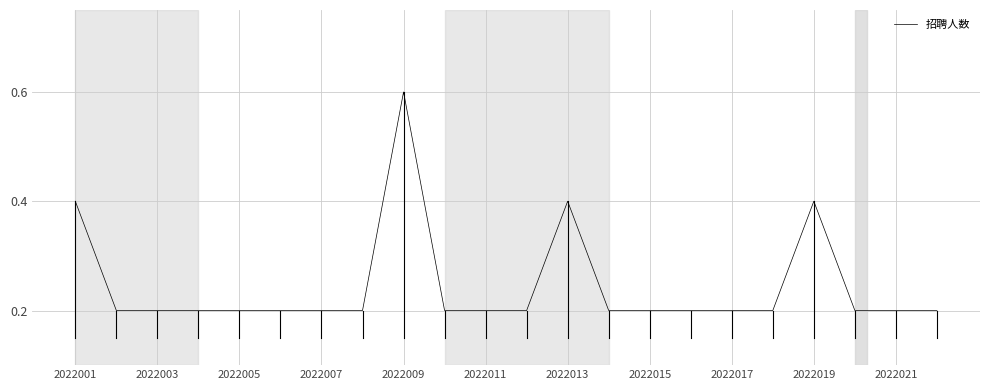

How many values are between 0 and 1?

22